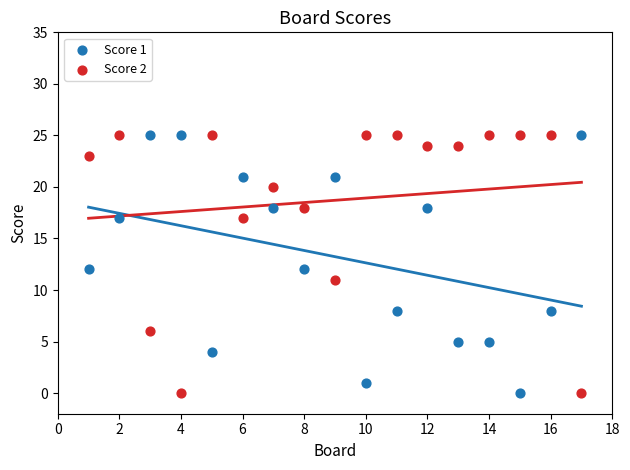

Across all data points, what is the range of X values (max minus min)?

16